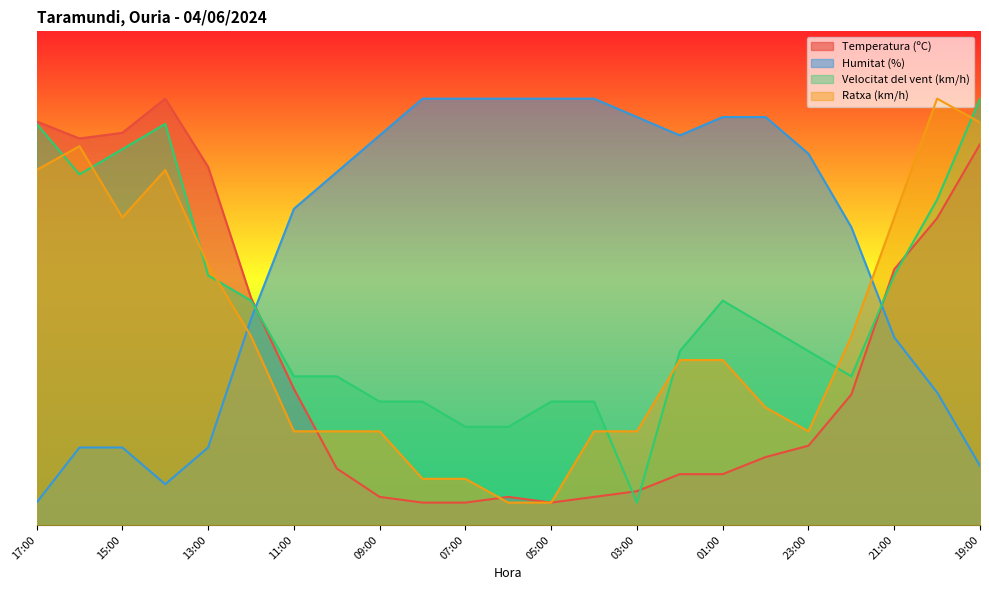

How many lines are shown in the chart?

4